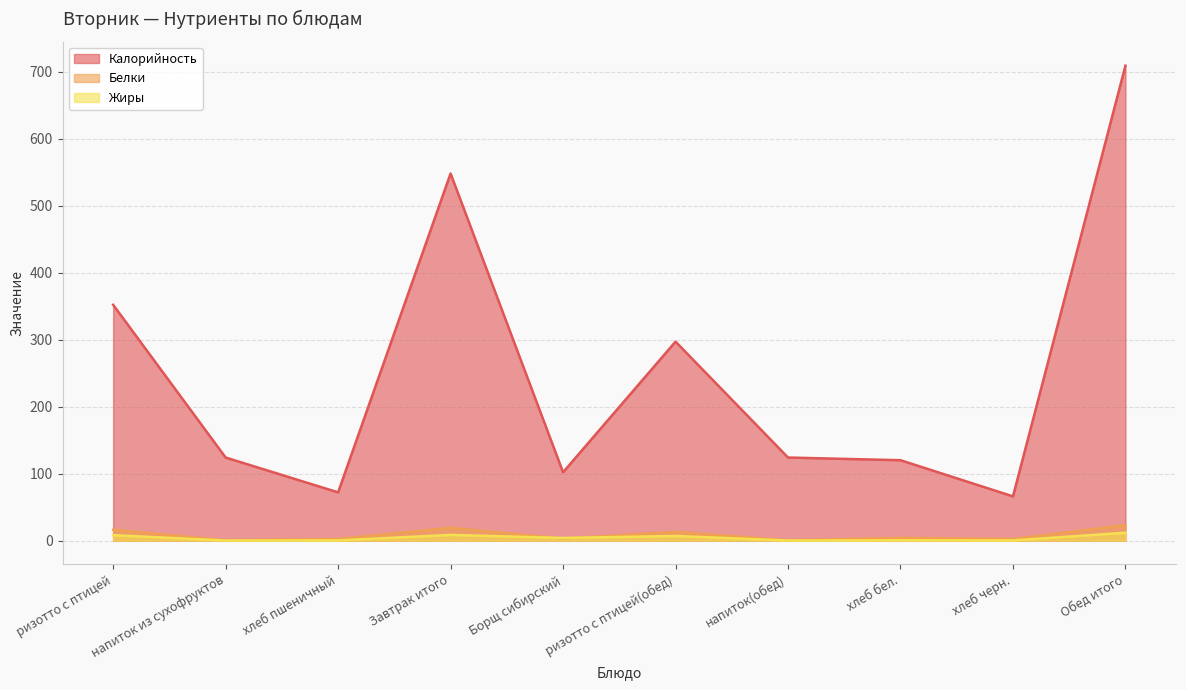

Where is the first local maximum for Калорийность?

Завтрак итого